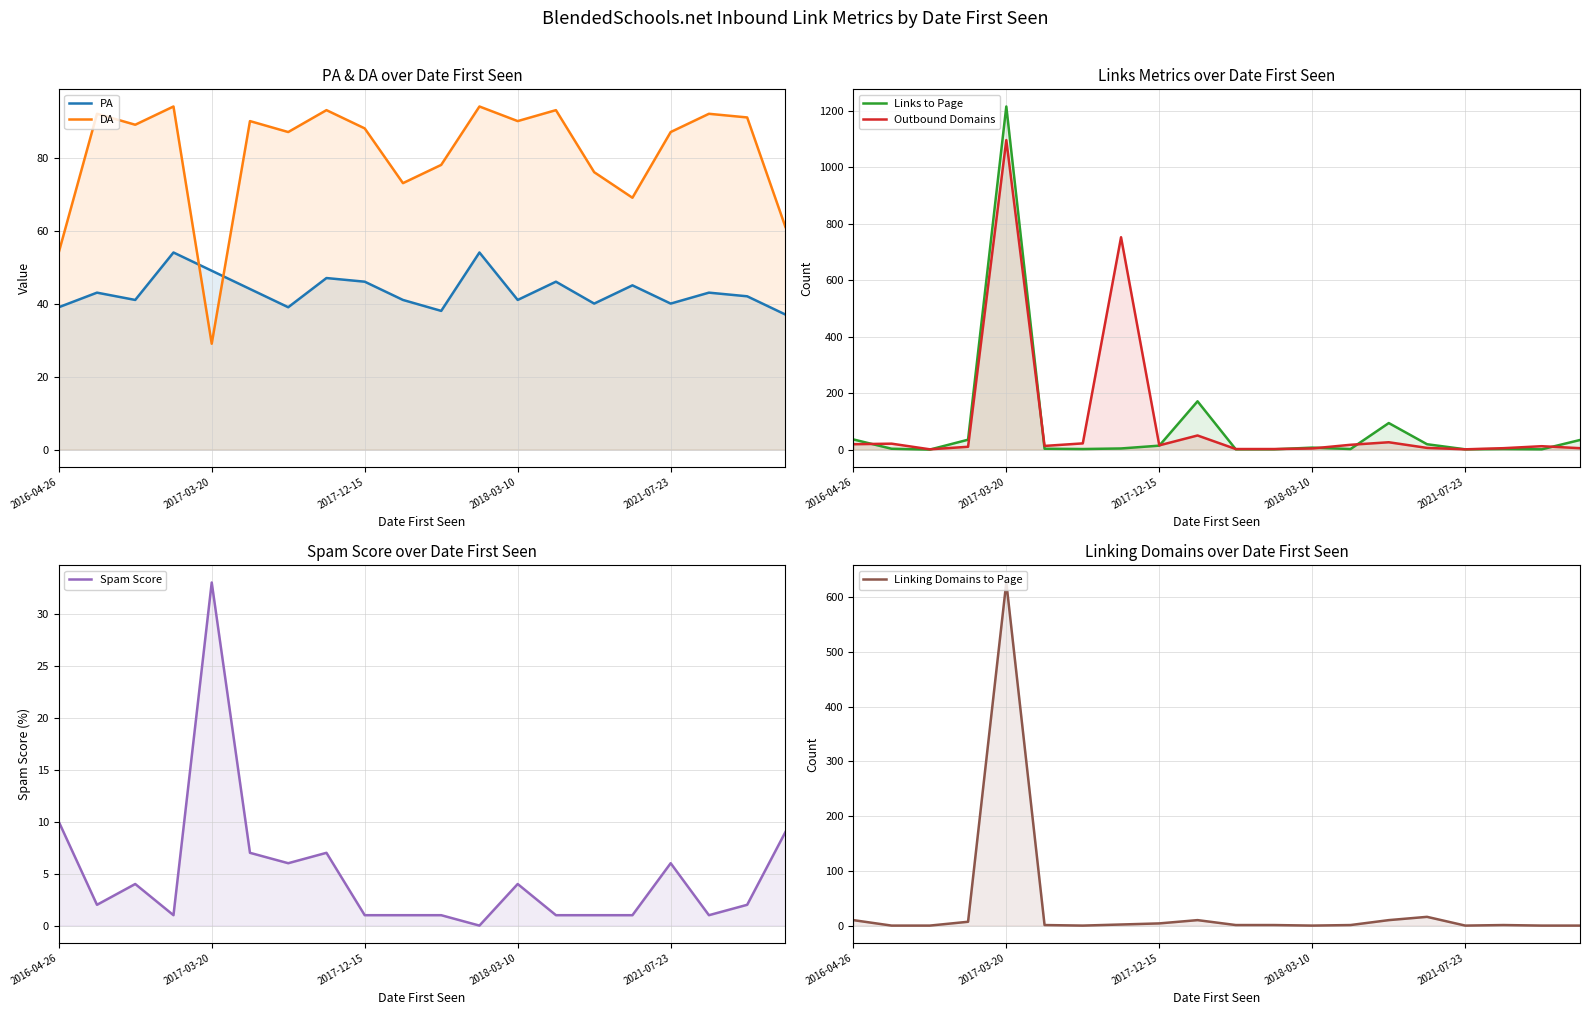

What is the label of the 2nd point from the right?

18